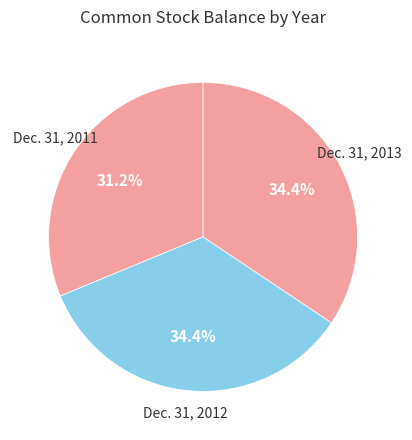

To the nearest percent, what is the difference between the largest and smallest slice percentages?

3%